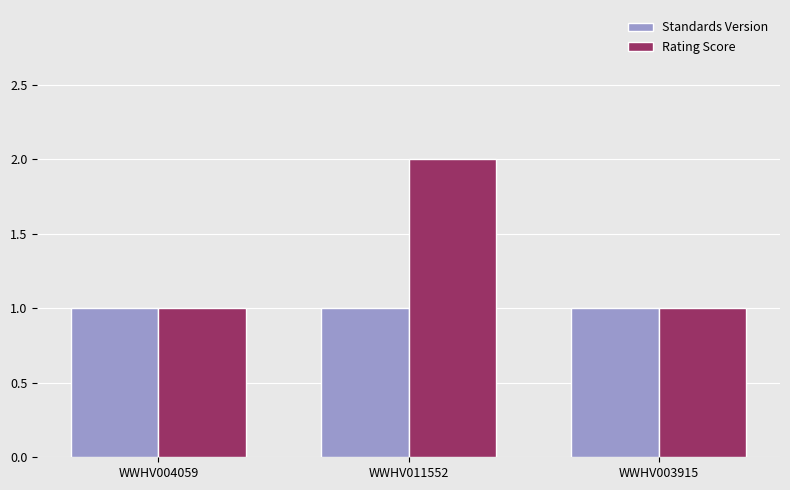

What is the sum of the Rating Score values at WWHV003915 and WWHV011552?

3